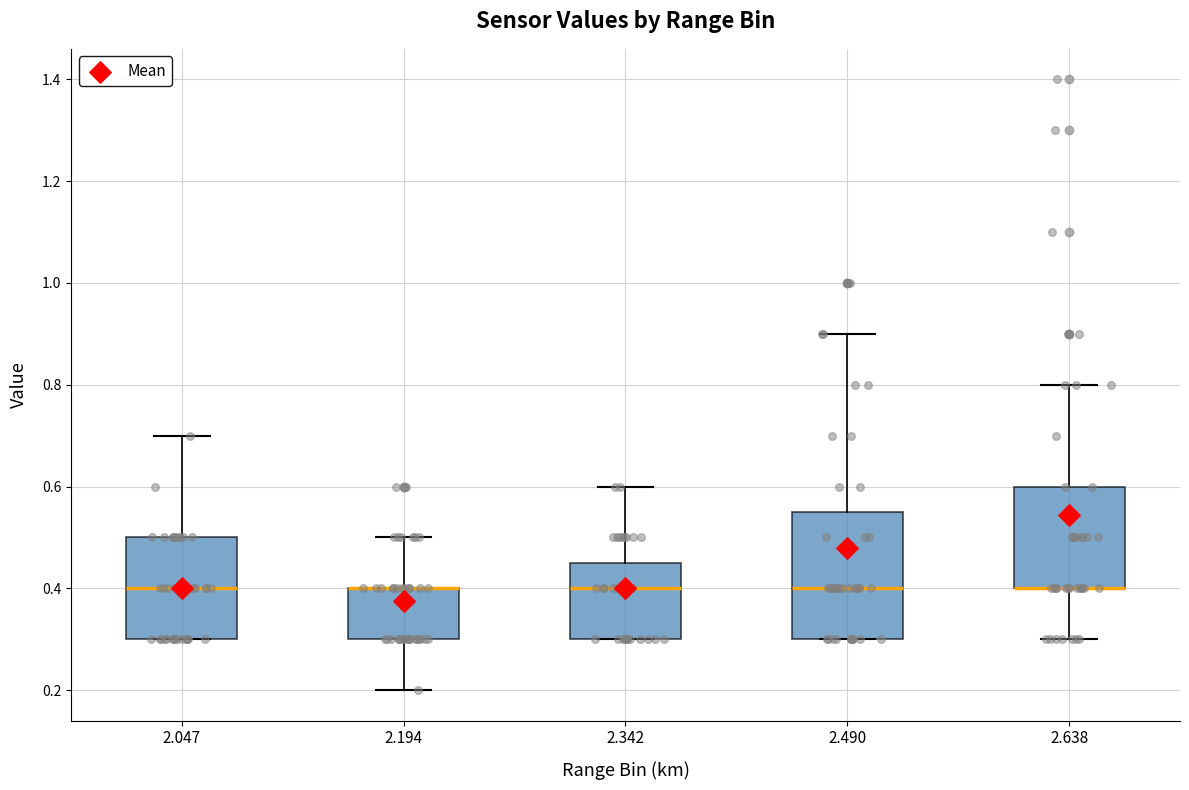

Reading left to right, transcribe this box plot: for each box, give where its median line is, the range the box spans, and where its two whiskers end, as read against the y-axis. The values are not printed on the chart, so give them approximately, as read against the axis.

2.047: median 0.40, box 0.30 to 0.50, whiskers 0.30 to 0.70
2.194: median 0.40 (drawn on the box's upper edge), box 0.30 to 0.40, whiskers 0.20 to 0.50
2.342: median 0.40, box 0.30 to 0.46, whiskers 0.30 to 0.60
2.490: median 0.40, box 0.30 to 0.56, whiskers 0.30 to 0.90
2.638: median 0.40 (drawn on the box's lower edge), box 0.40 to 0.60, whiskers 0.30 to 0.80